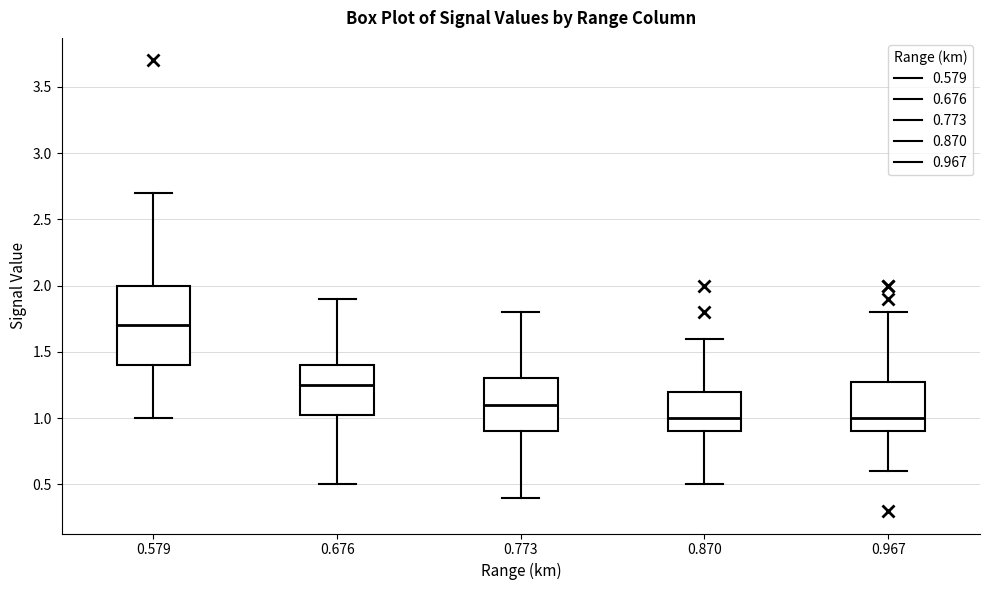

Comparing the boxes themselves (not the whiskers), which one is the tallest?

0.579